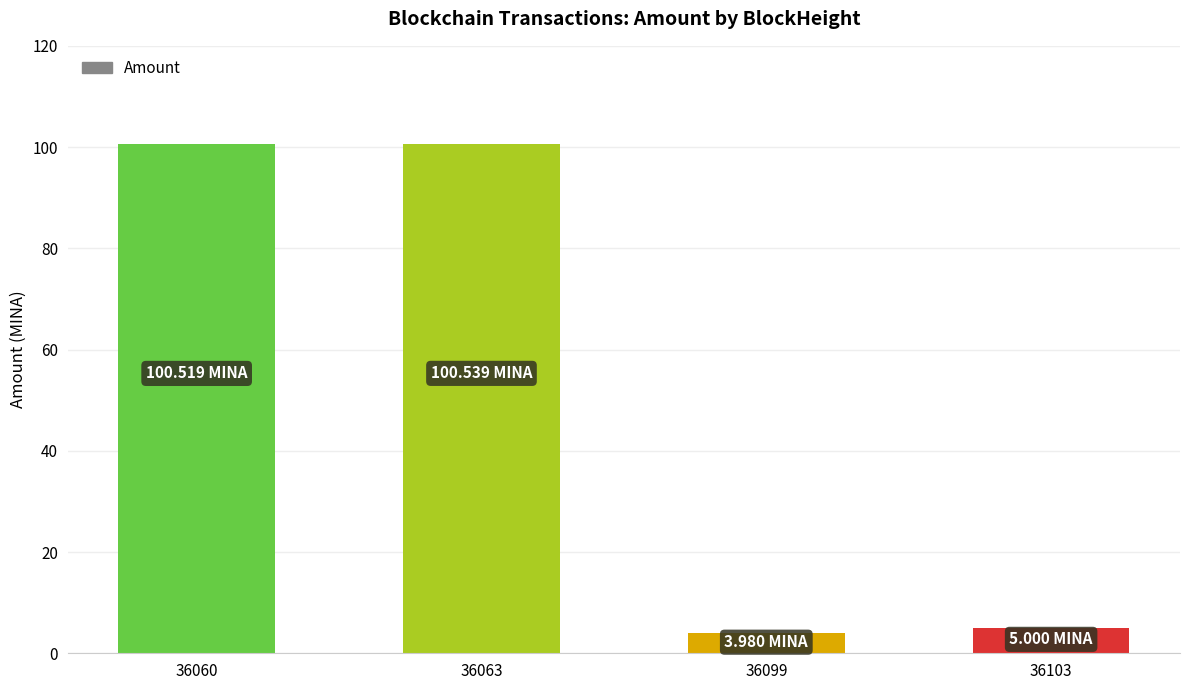

At which label is the value closest to 52?

36103